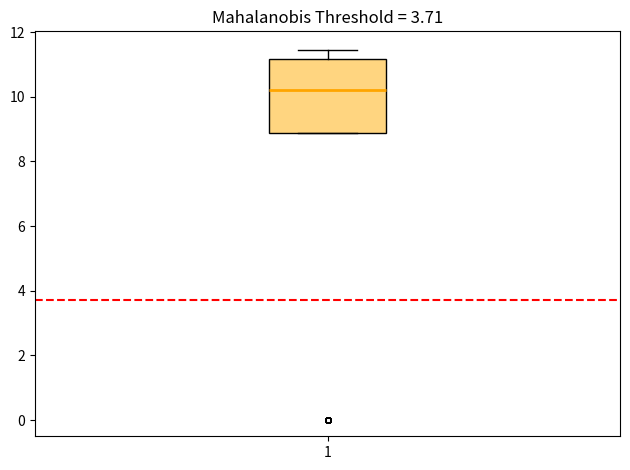

Read this box plot against the y-axis: the position of the median line, the range covered by the box, and the ends of both whiskers. The values are not printed on the chart, so give them approximately, as read against the axis.

median 10.2, box 8.8 to 11.2, whiskers 8.8 to 11.4